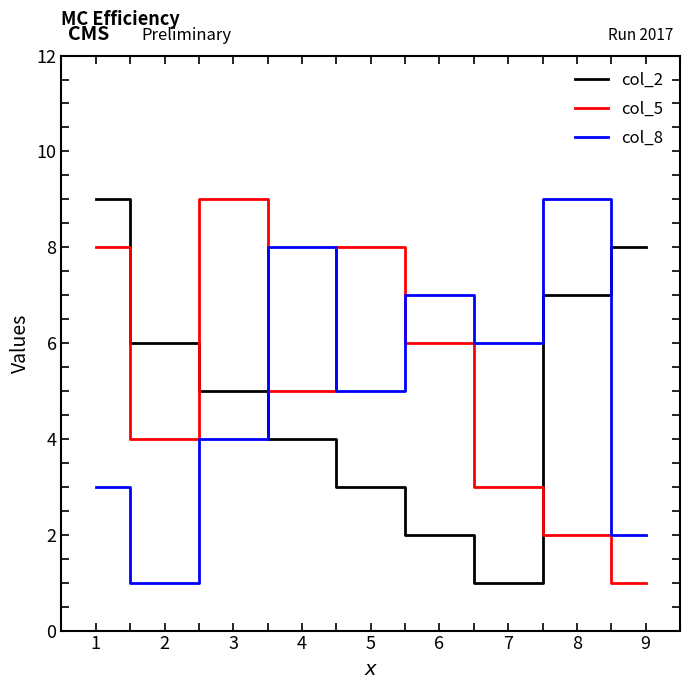

What is the maximum value shown in the chart?

9